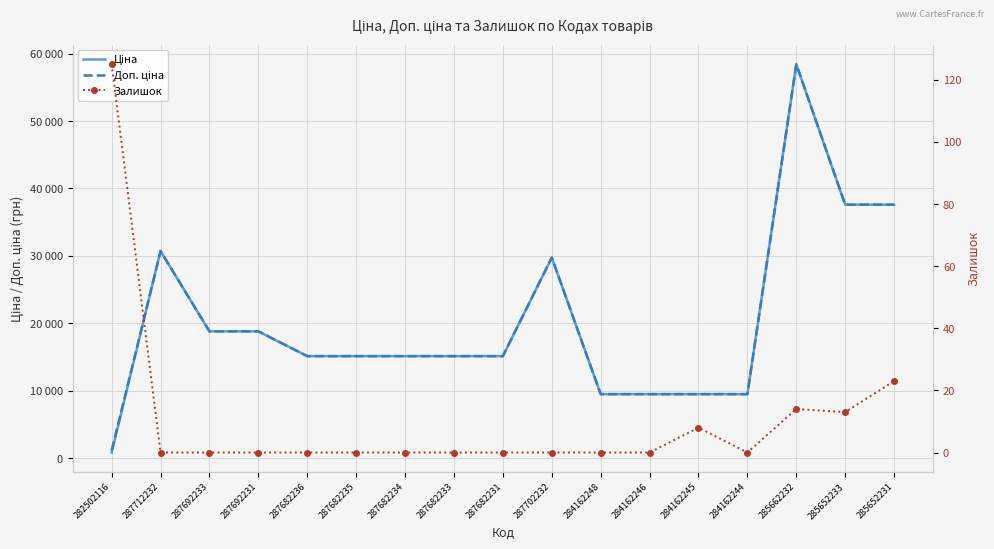

True or false: Залишок and Ціна cross at least once.

False